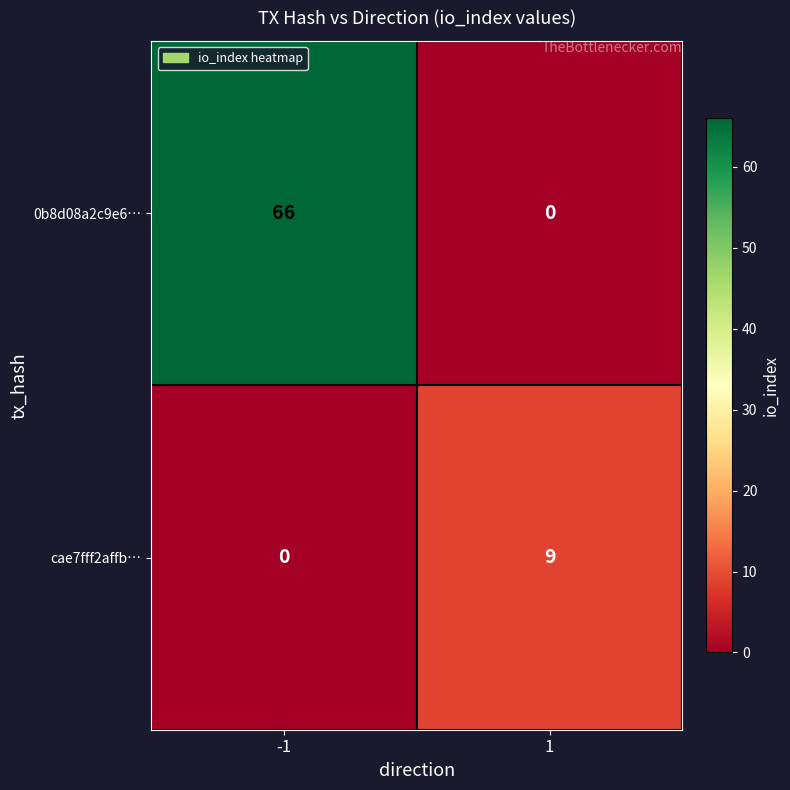

What is the maximum value shown in the chart?

66